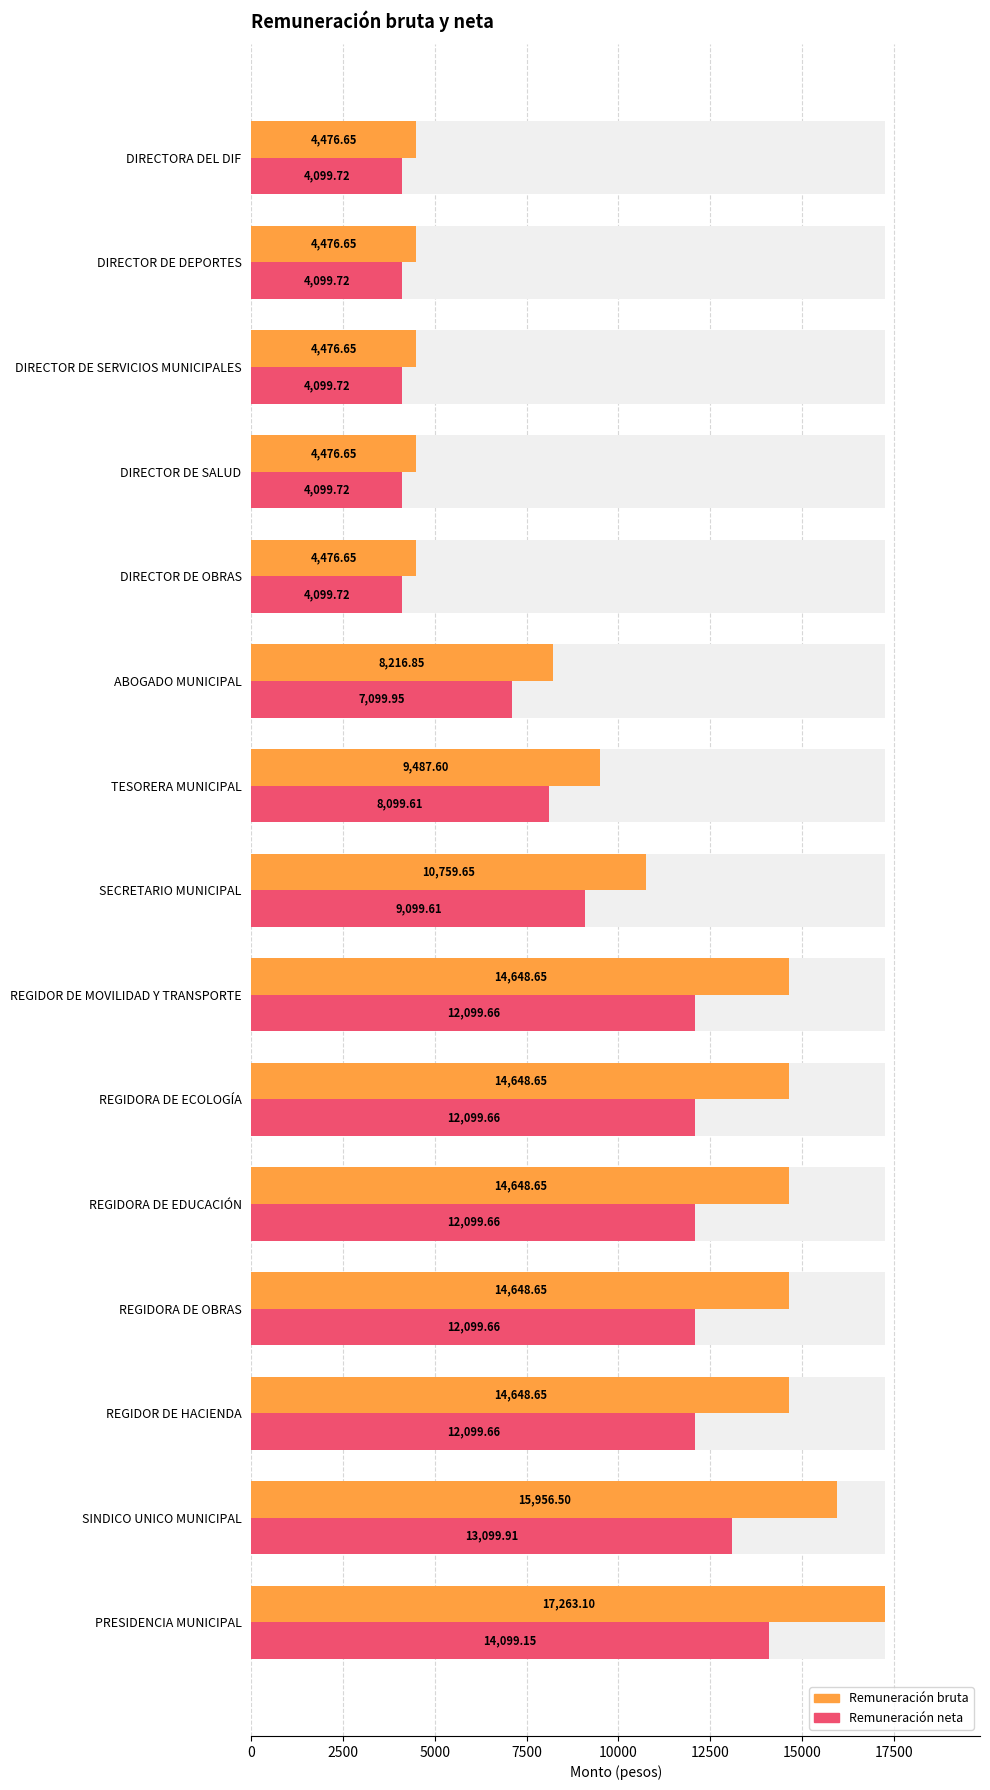

Are the bars horizontal?

Yes